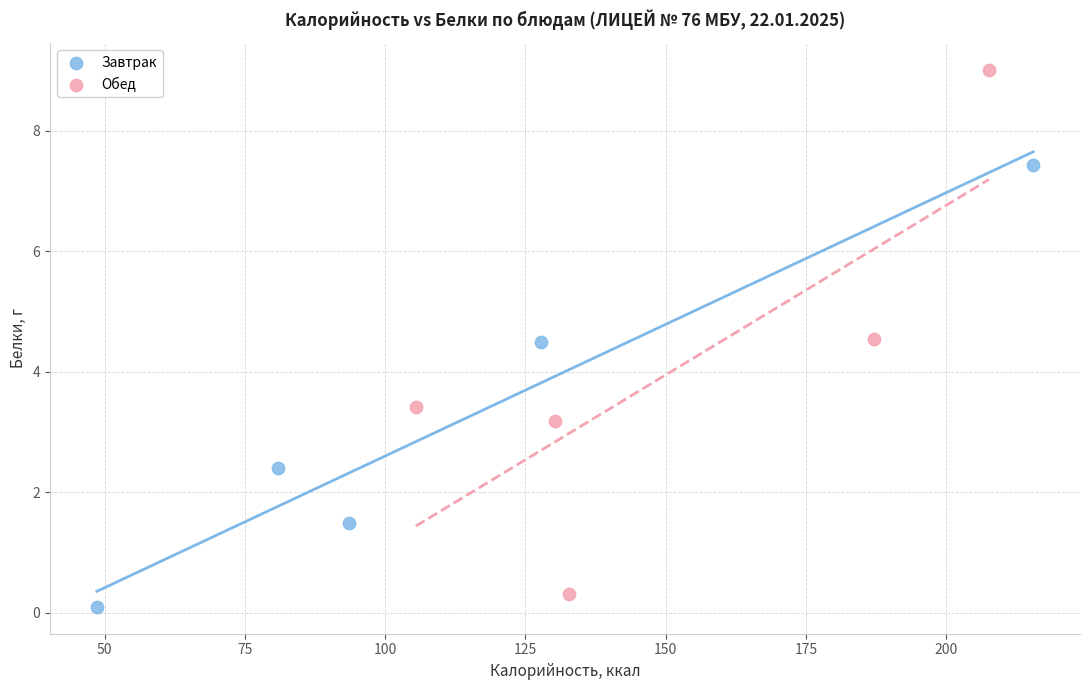

Which series reaches the maximum Y coordinate?

Обед